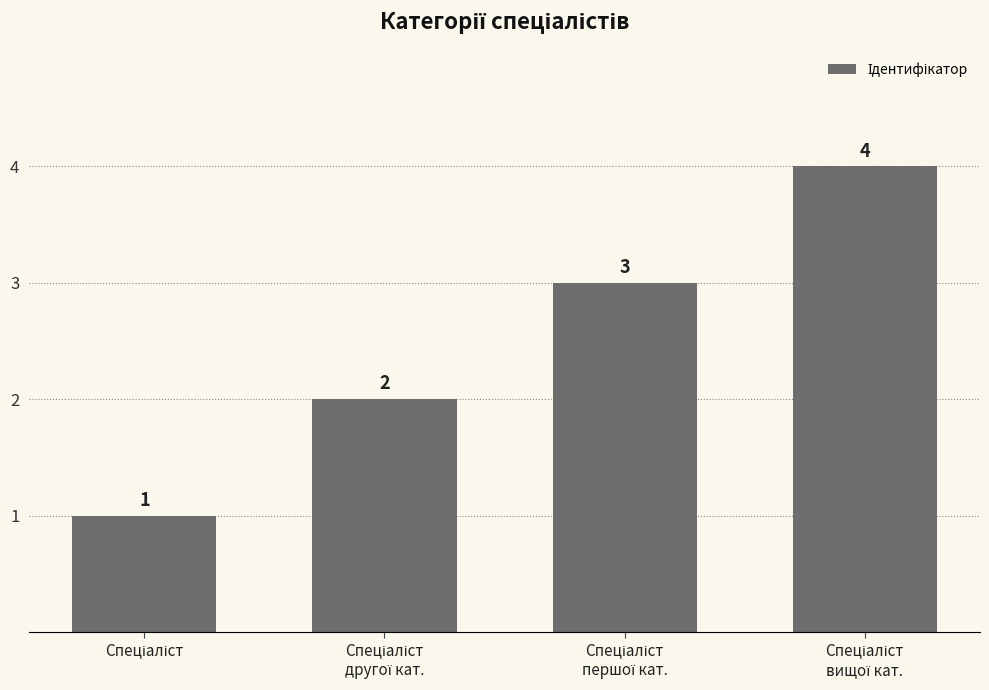

What is the difference between the maximum and minimum values?

3